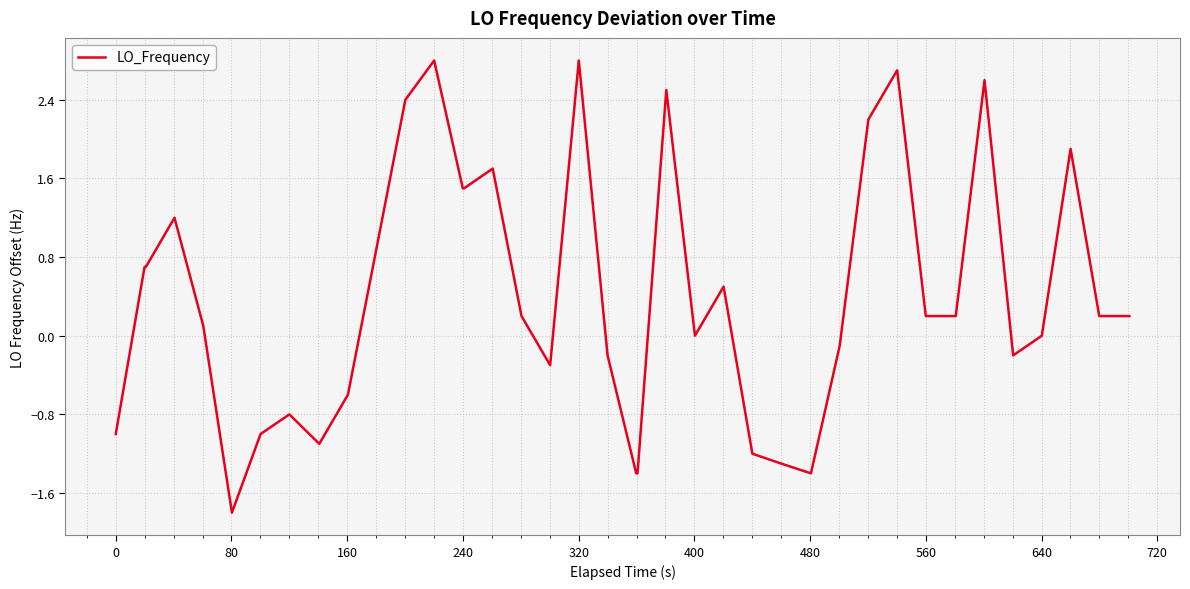

What is the average value?

0.4